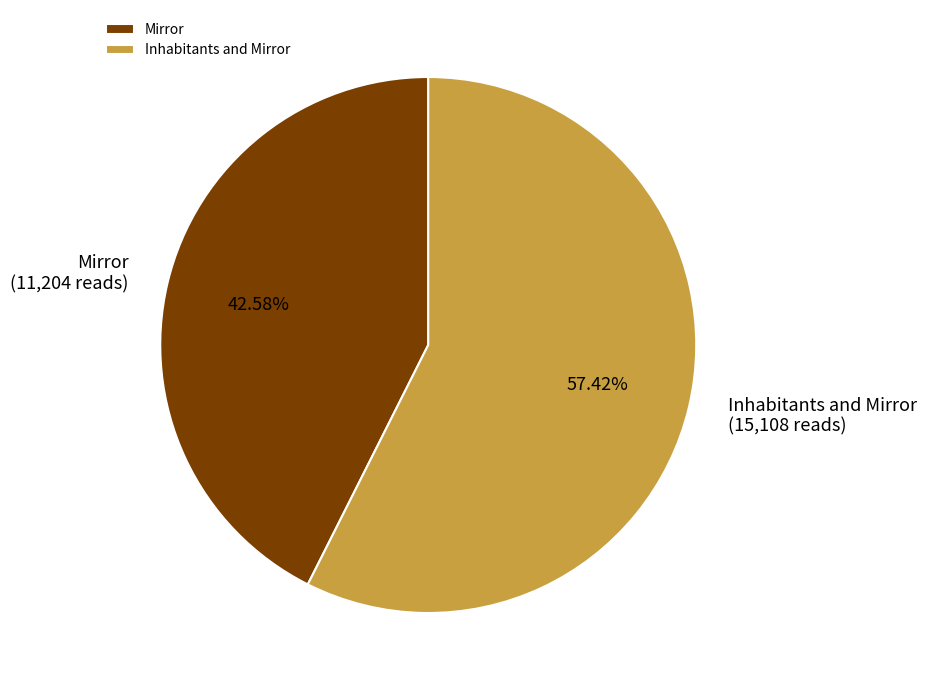

Between Inhabitants and Mirror and Mirror, which is larger?

Inhabitants and Mirror